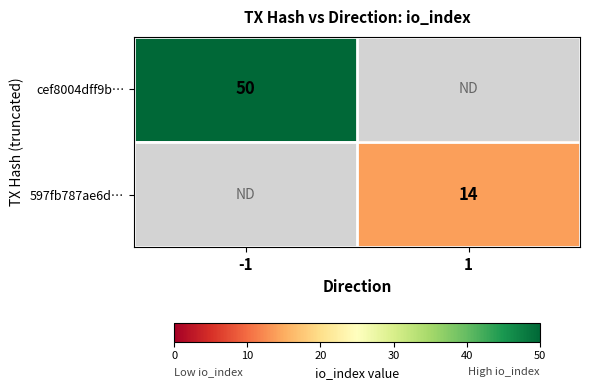

Is the value of cef8004dff9b… at -1 greater than the value of 597fb787ae6d… at 1?

Yes